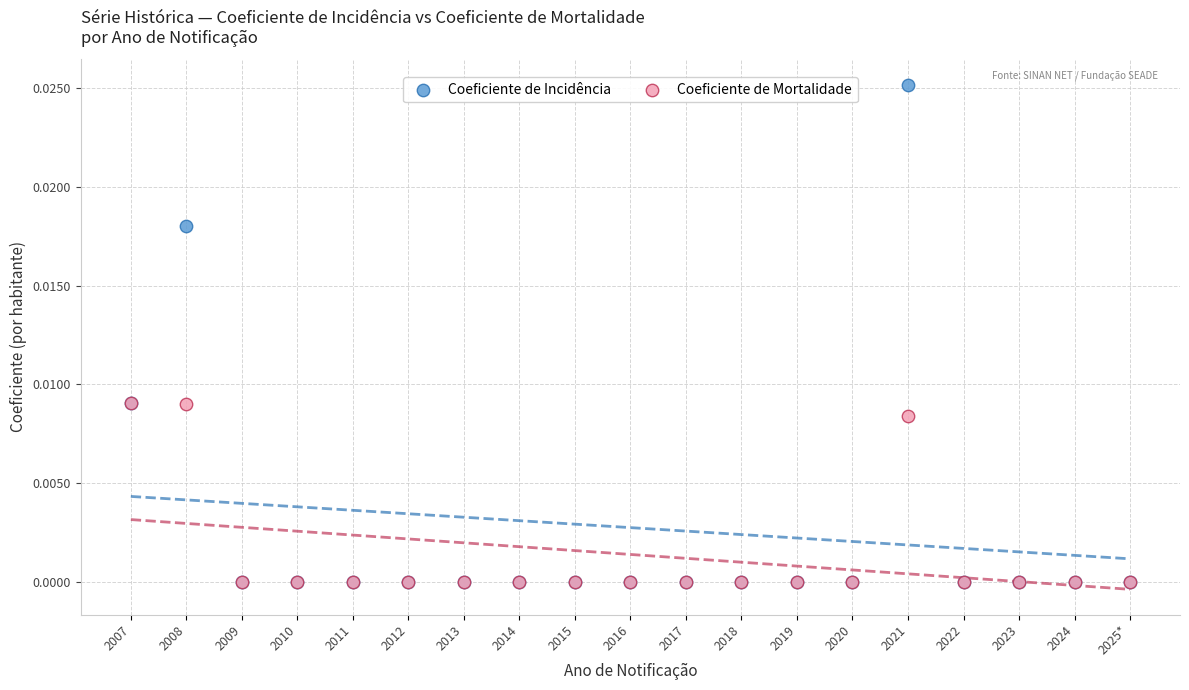

Which series has the largest Y range (max minus min)?

Coeficiente de Incidência